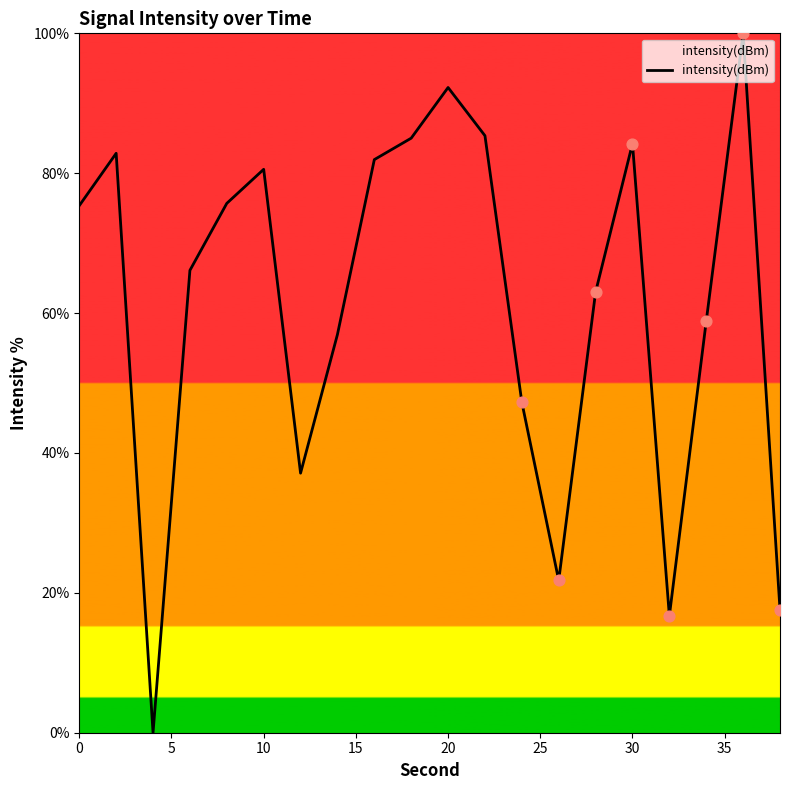

What is the maximum value shown in the chart?

100.0